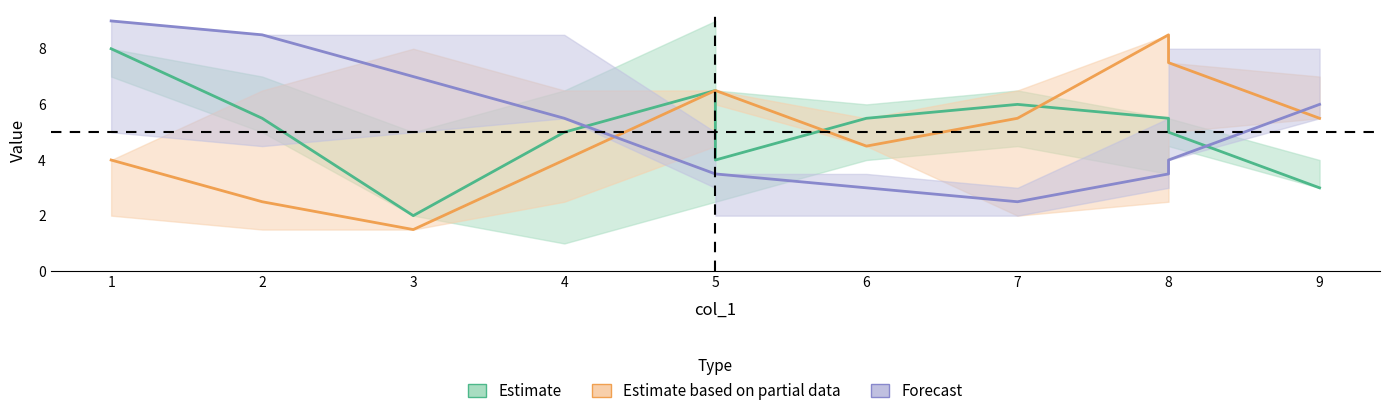

What are all the series names shown in the legend?

Estimate, Estimate based on partial data, Forecast